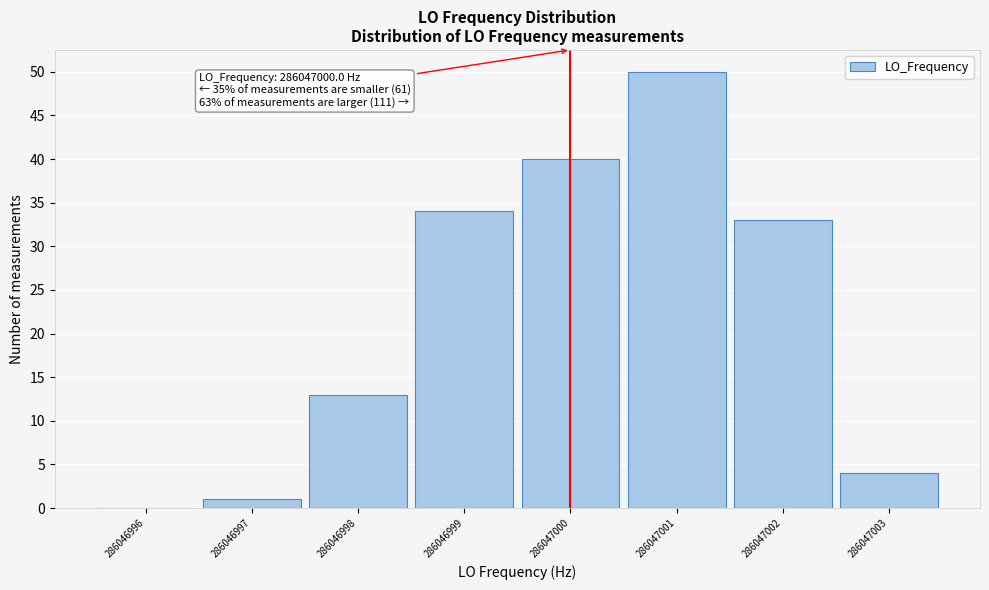

Over which range of the x-axis is the bar tallest?

286047000.5 to 286047001.5